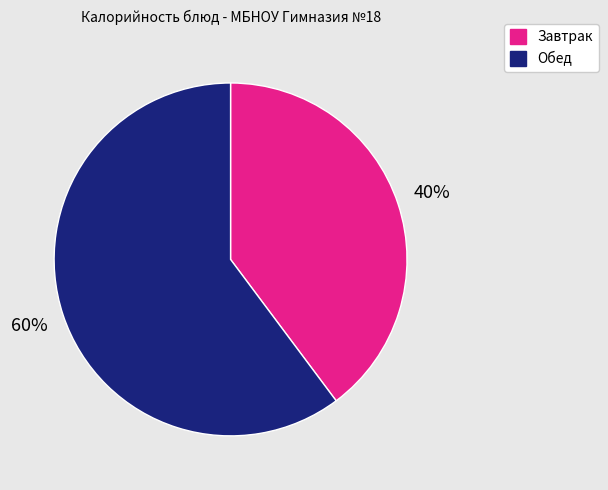

How many segments does this pie chart have?

2